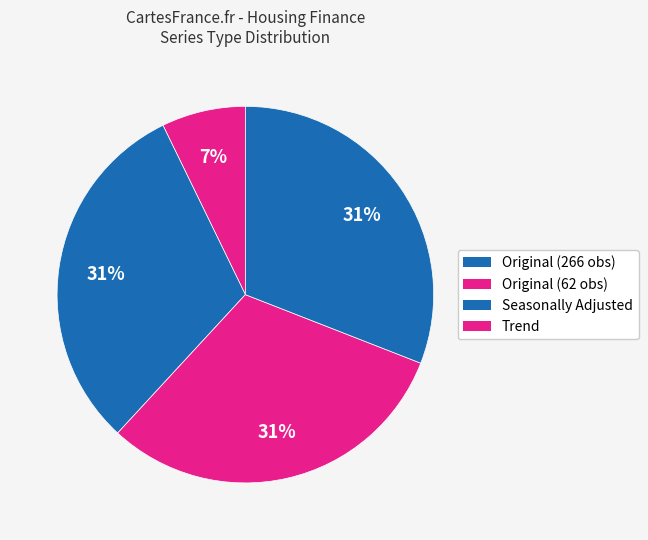

Count the number of slices in the pie.

4